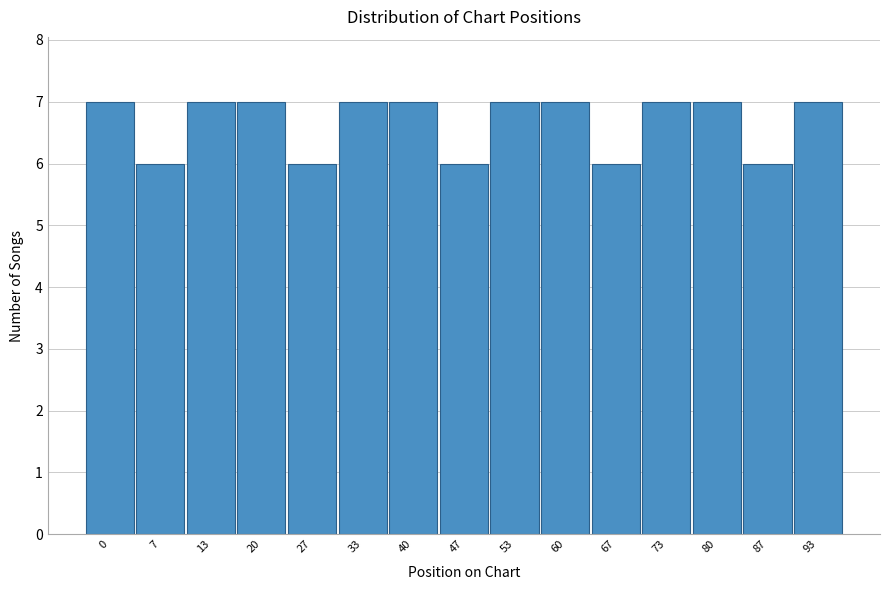

Reading left to right, extract all data points from this chart.

7	6	7	7	6	7	7	6	7	7	6	7	7	6	7